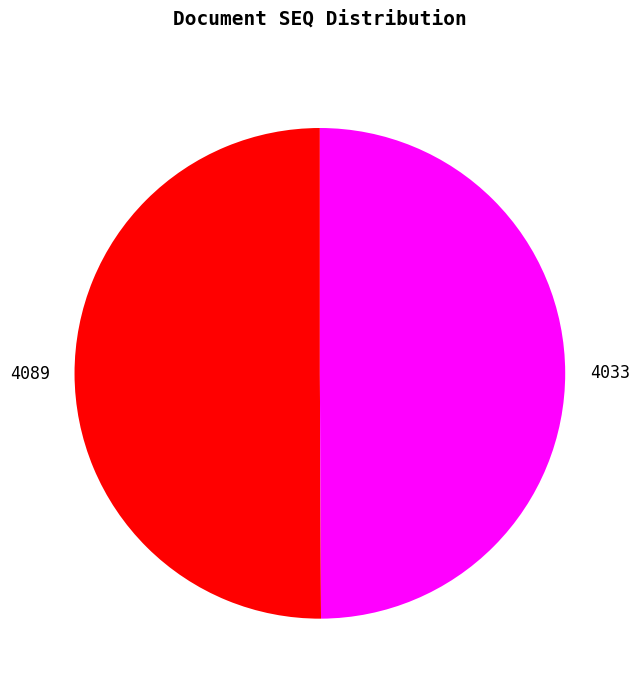

Is the sum of 4033 and 4089 greater than half?

Yes